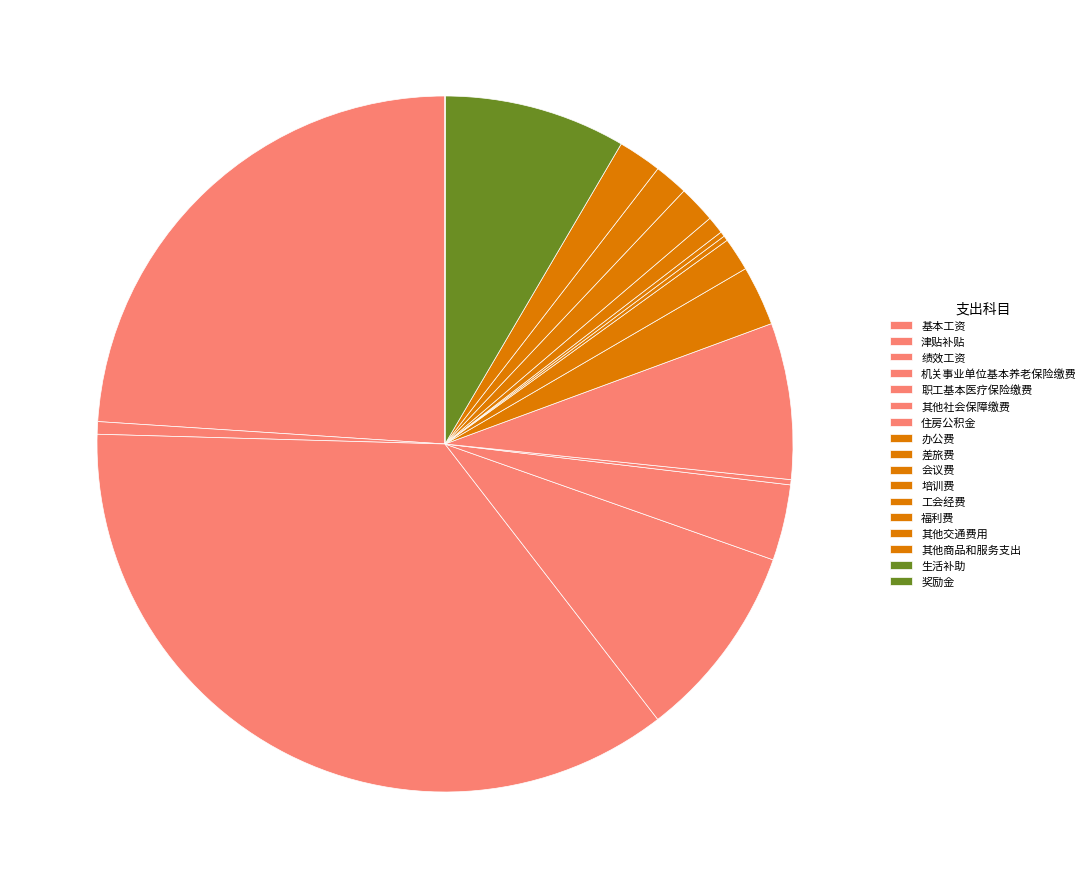

Does 职工基本医疗保险缴费 represent more than half of the total?

No